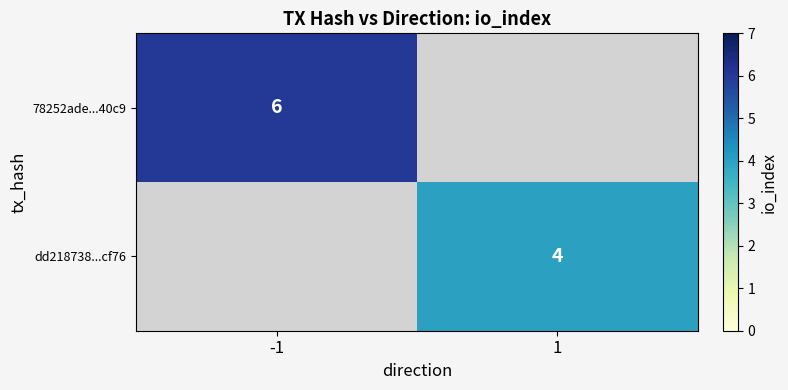

The value of dd218738...cf76 at 1 is 4. True or false?

True